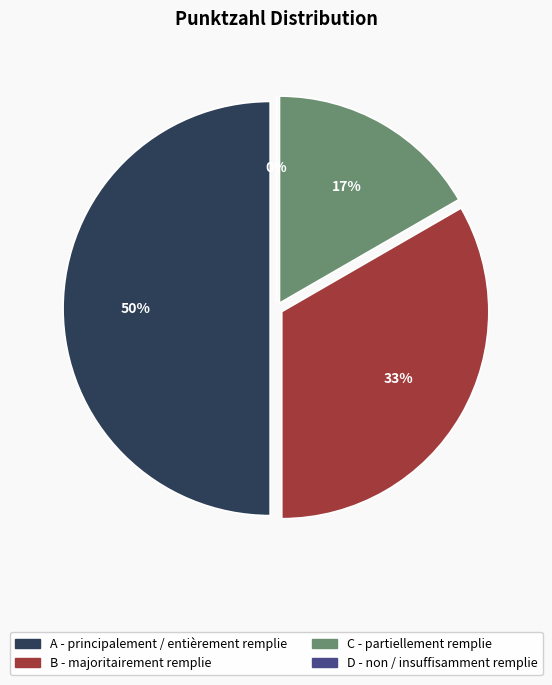

What percentage is NOT represented by C - partiellement remplie?

83.3%